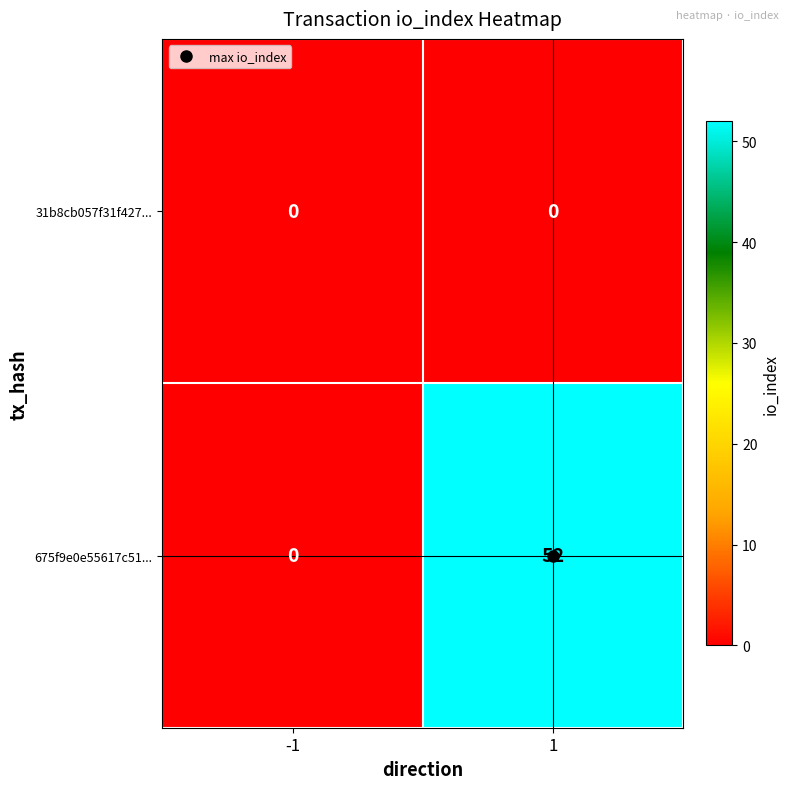

Read the 675f9e0e55617c51... value at 1, to the nearest 5.

50